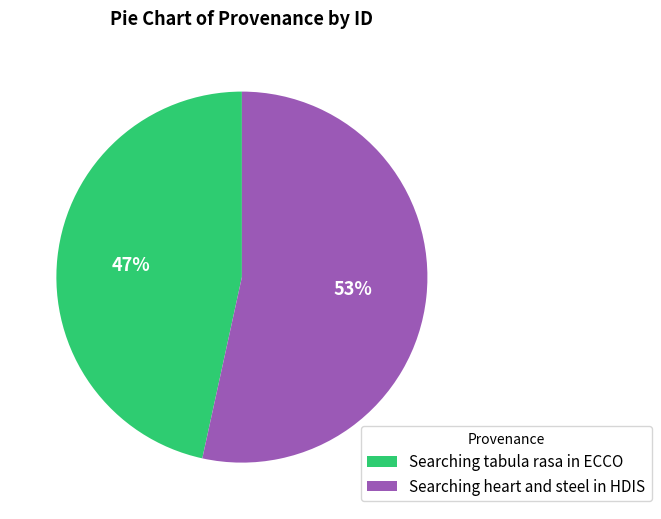

How many slices are in this pie chart?

2